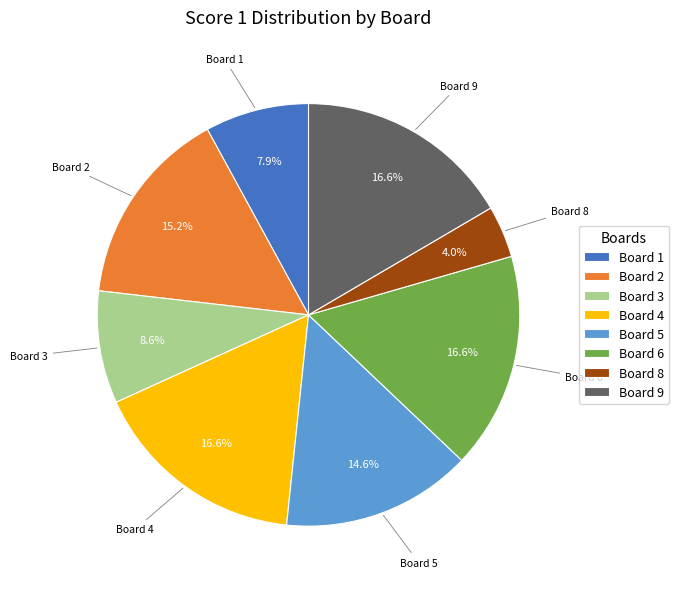

Which has a higher value, Board 6 or Board 5?

Board 6